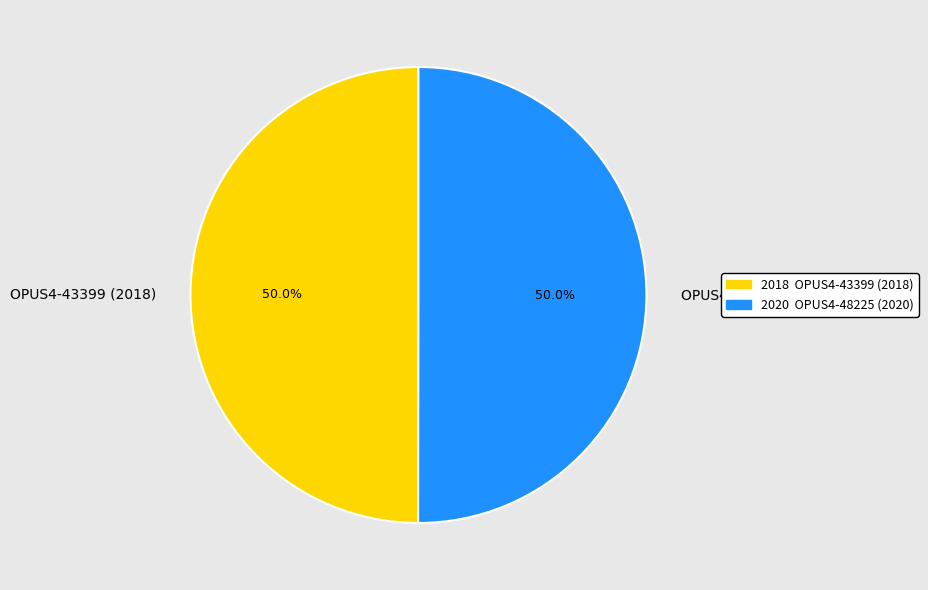

To the nearest percent, what is the combined percentage of OPUS4-48225 (2020) and OPUS4-43399 (2018)?

100%